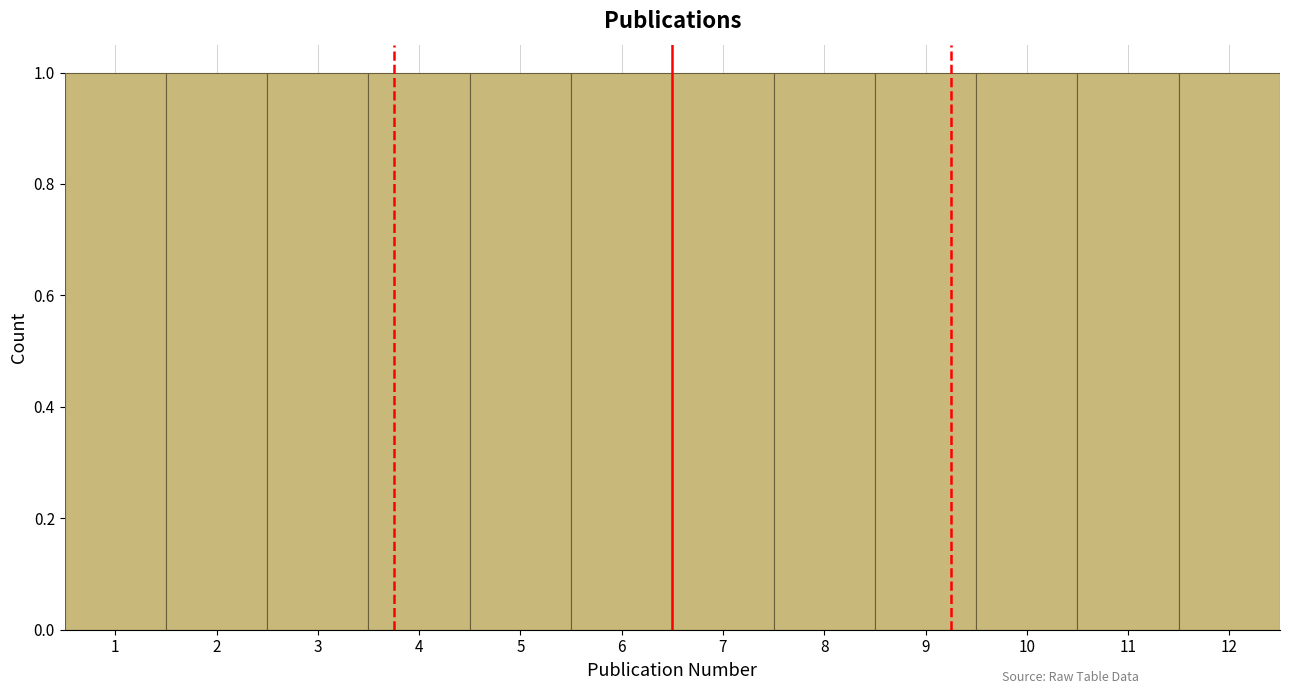

Reading left to right, list every bar in this chart as the range it spans on the x-axis followed by its height. The values are not printed on the chart, so give them approximately, as read against the axis.

0.5 to 1.5: 1
1.5 to 2.5: 1
2.5 to 3.5: 1
3.5 to 4.5: 1
4.5 to 5.5: 1
5.5 to 6.5: 1
6.5 to 7.5: 1
7.5 to 8.5: 1
8.5 to 9.5: 1
9.5 to 10.5: 1
10.5 to 11.5: 1
11.5 to 12.5: 1